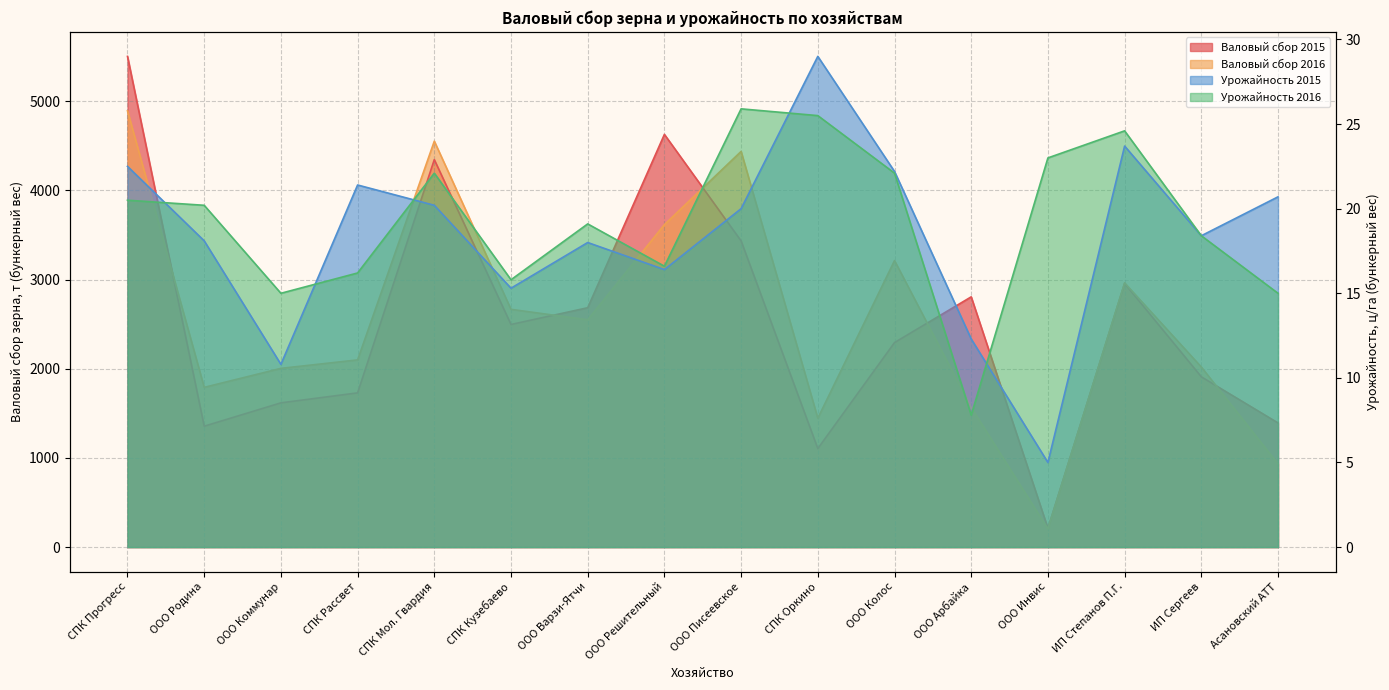

Reading right to left, list all the values displayed in this chart.

Валовый сбор 2015: 1393.0	1910.0	2958.0	211.0	2807.0	2294.0	1105.0	3434.0	4629.0	2685.0	2497.0	4346.0	1730.0	1618.0	1356.0	5504.0
Валовый сбор 2016: 933.0	2020.0	2964.0	204.0	1567.0	3214.0	1446.0	4438.0	3617.0	2550.0	2667.0	4553.0	2100.0	2005.0	1792.0	4894.0
Урожайность 2015: 20.7	18.4	23.7	5.0	12.3	22.2	29.0	20.0	16.4	18.0	15.3	20.2	21.4	10.8	18.1	22.5
Урожайность 2016: 15.0	18.4	24.6	23.0	7.8	22.1	25.5	25.9	16.6	19.1	15.8	22.1	16.2	15.0	20.2	20.5